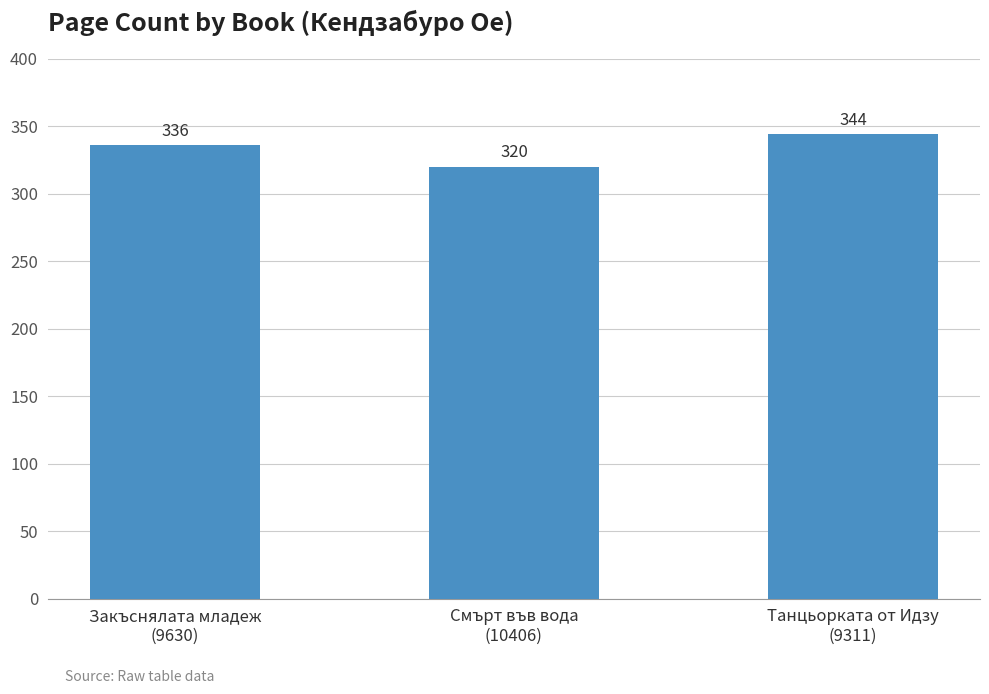

List the labels in order of value, smallest first.

Смърт във вода
(10406), Закъснялата младеж
(9630), Танцьорката от Идзу
(9311)